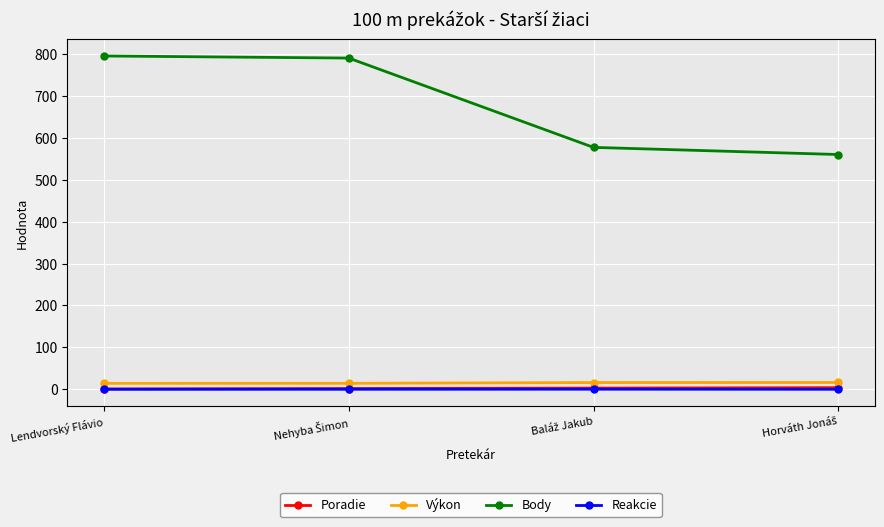

Which series has the widest spread of values?

Body